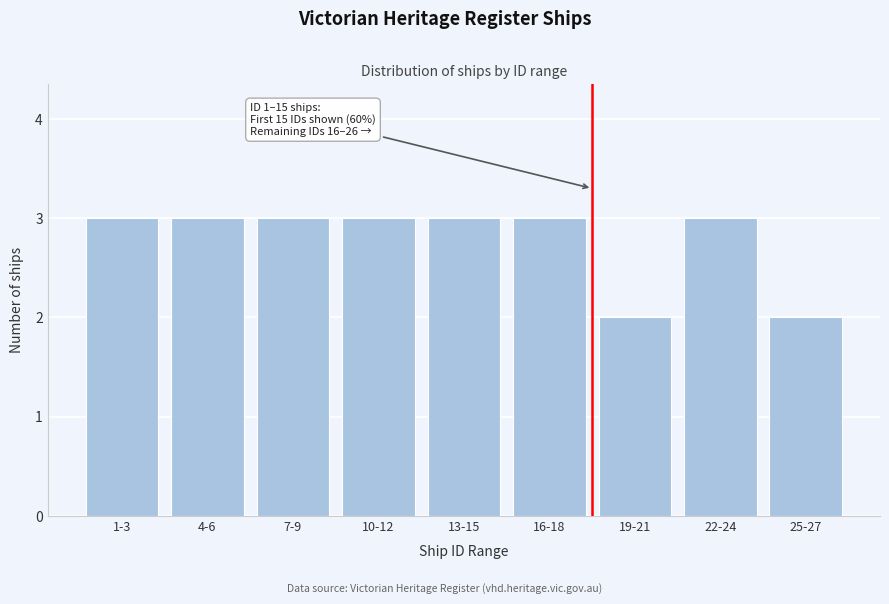

Reading left to right, extract all data points from this chart.

3	3	3	3	3	3	2	3	2